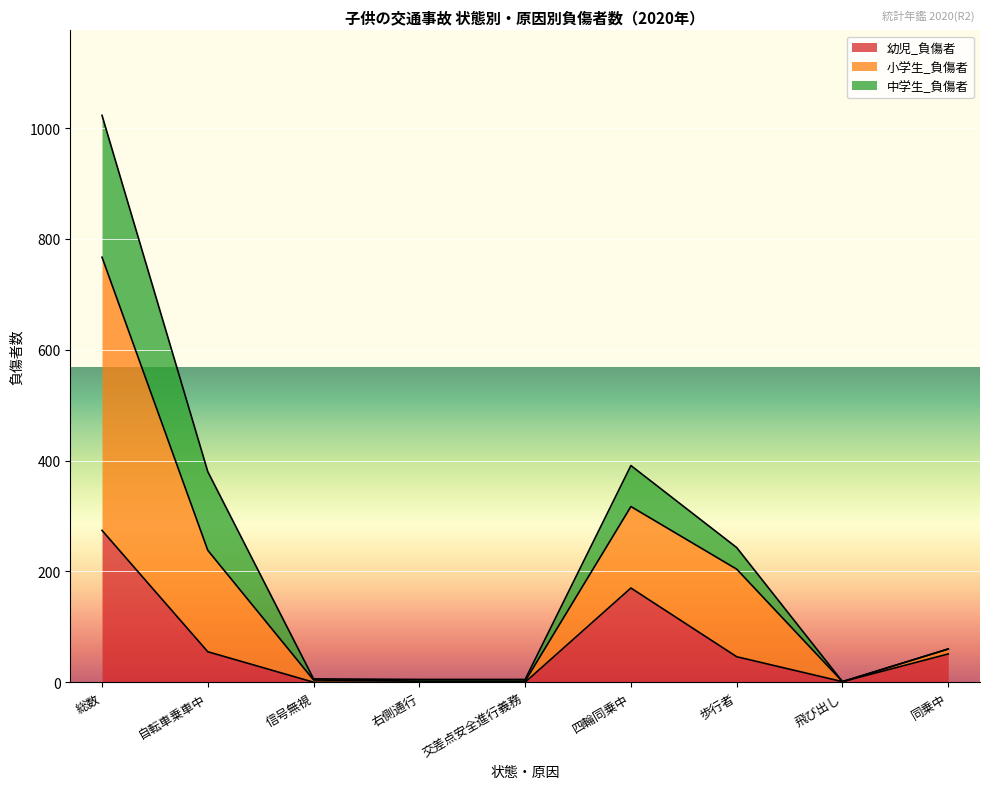

Is it true that 幼児_負傷者 equals 33 at 同乗中?

False